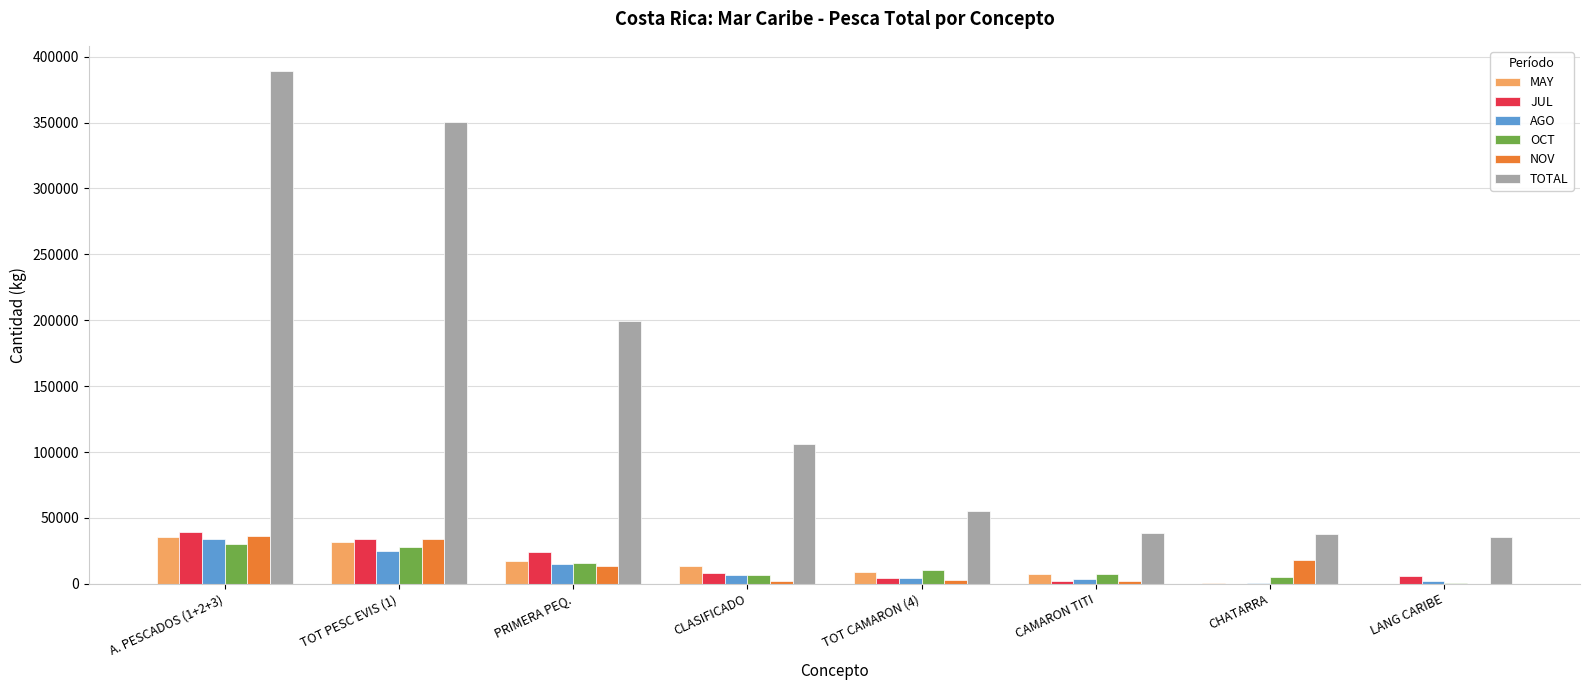

What is the highest value of the AGO series?

34267